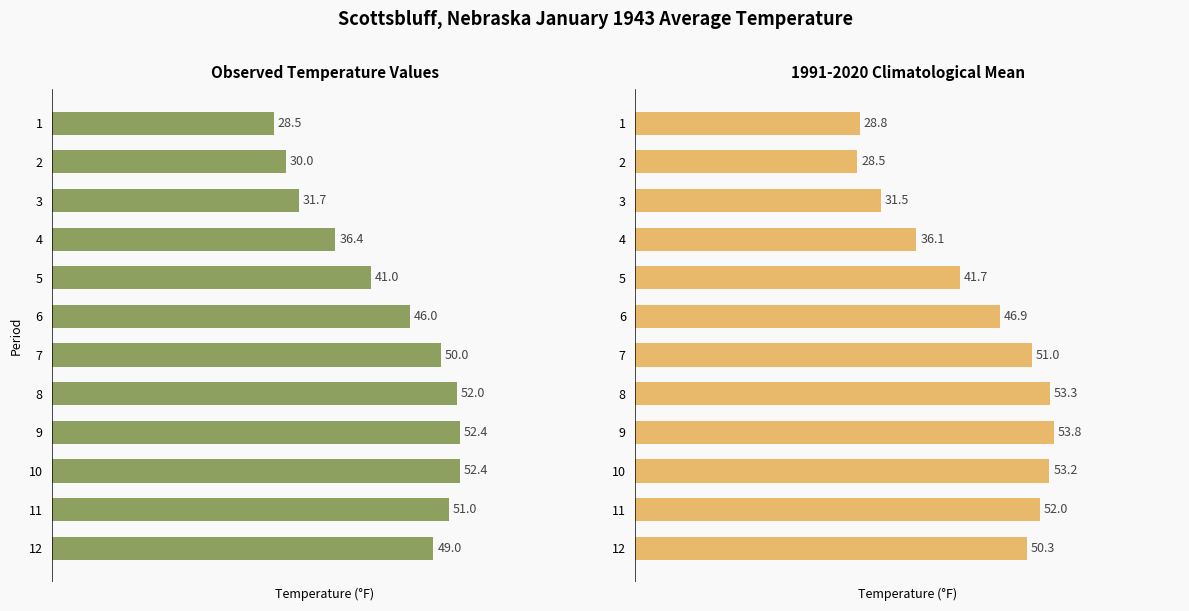

What are all the series names shown in the legend?

Value, 1991-2020 Mean